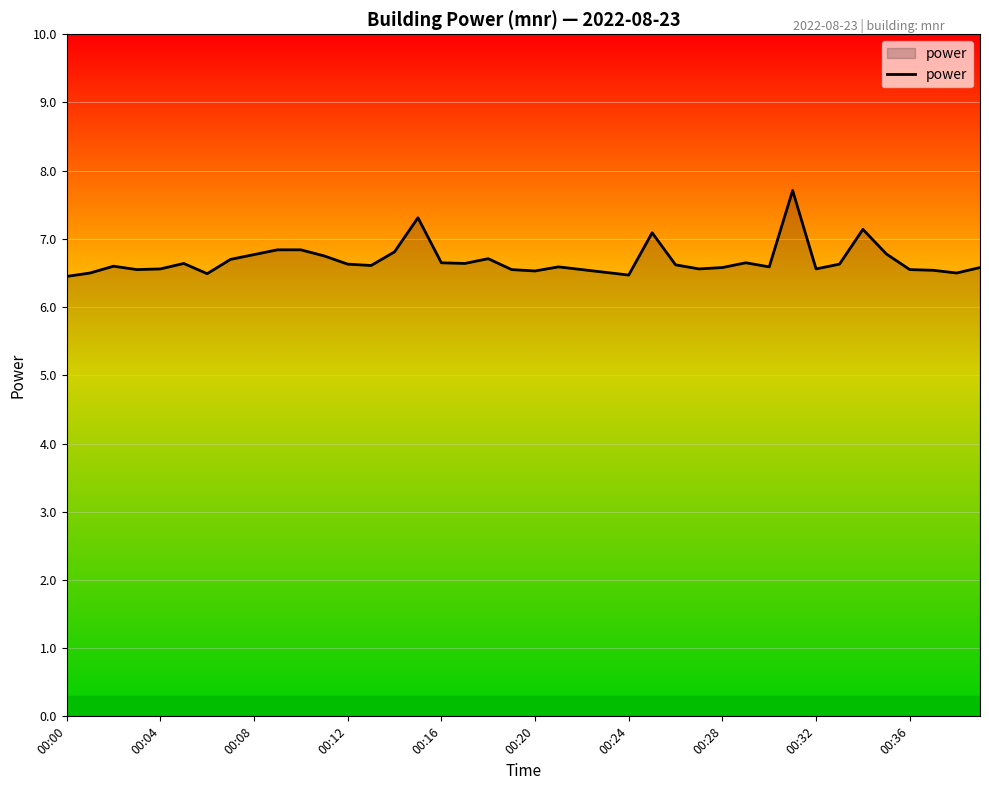

How many lines are shown in the chart?

1